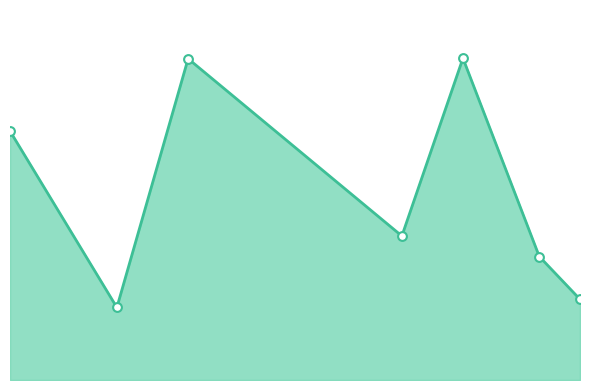

Does the chart have visible grid lines?

No